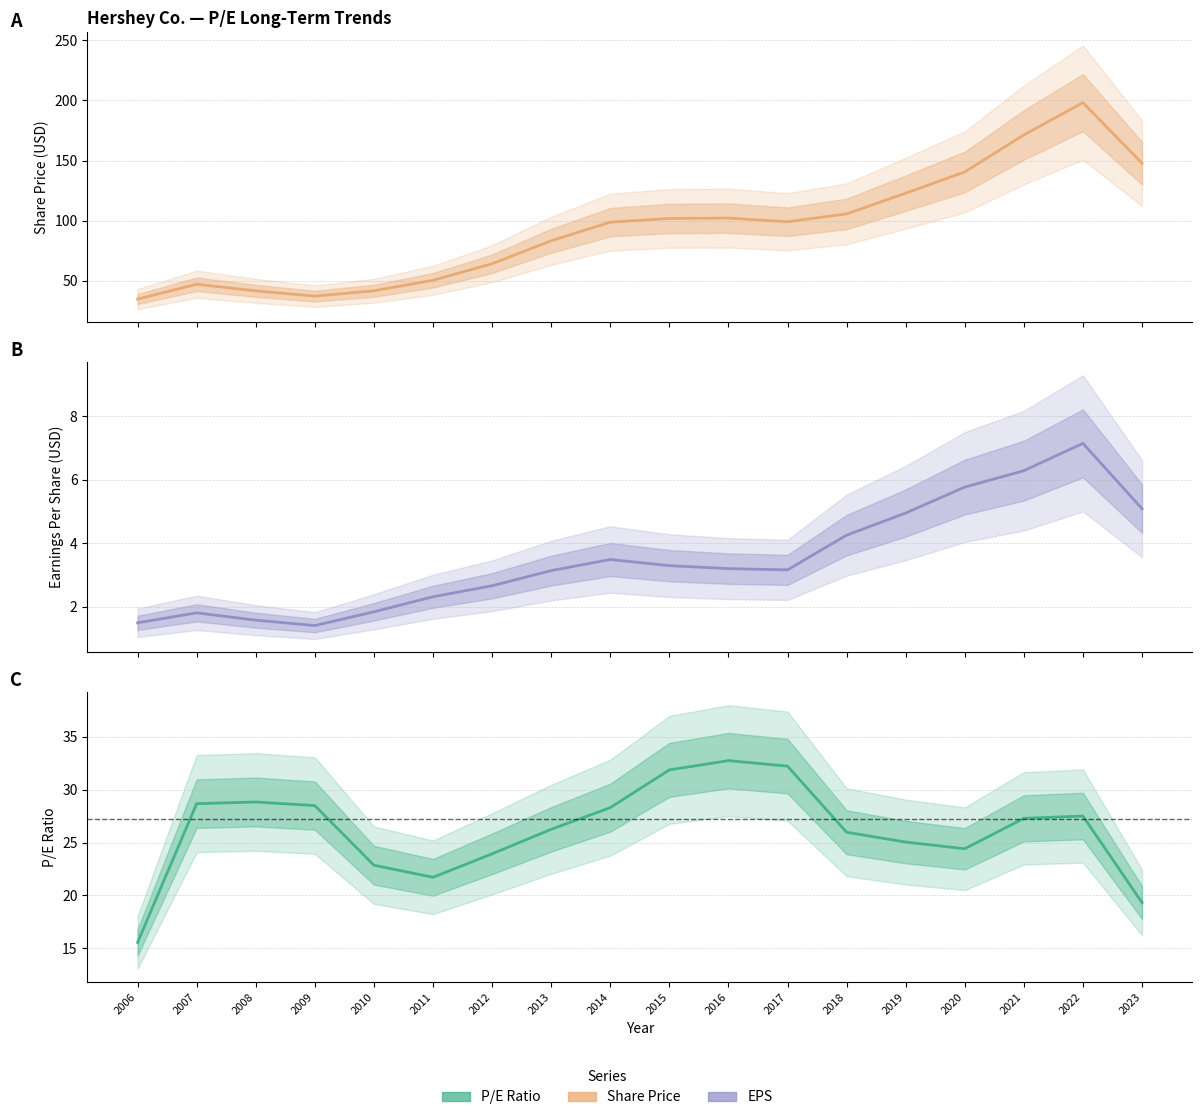

True or false: Share Price has a value of 99.1 at 2017.

True